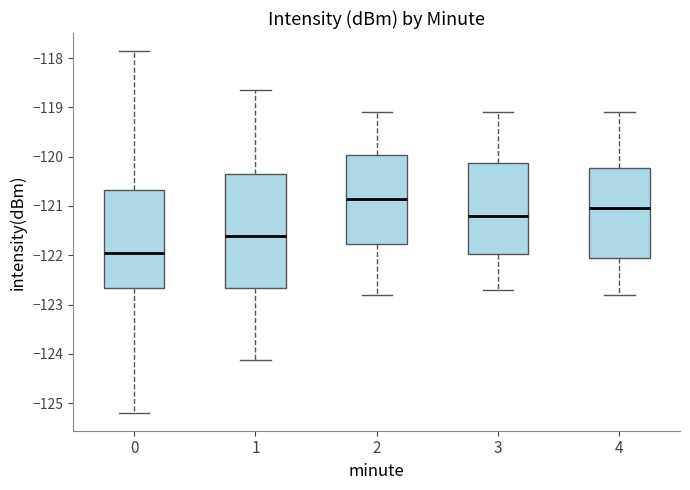

Where does the upper whisker of the box at x = 0 end on the y-axis? The values are not printed on the chart, so give them approximately, as read against the axis.

-117.9